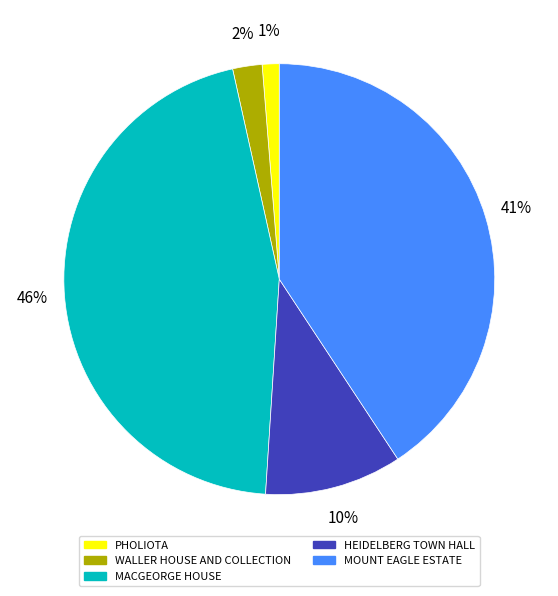

To the nearest percent, what is the average slice percentage?

20%